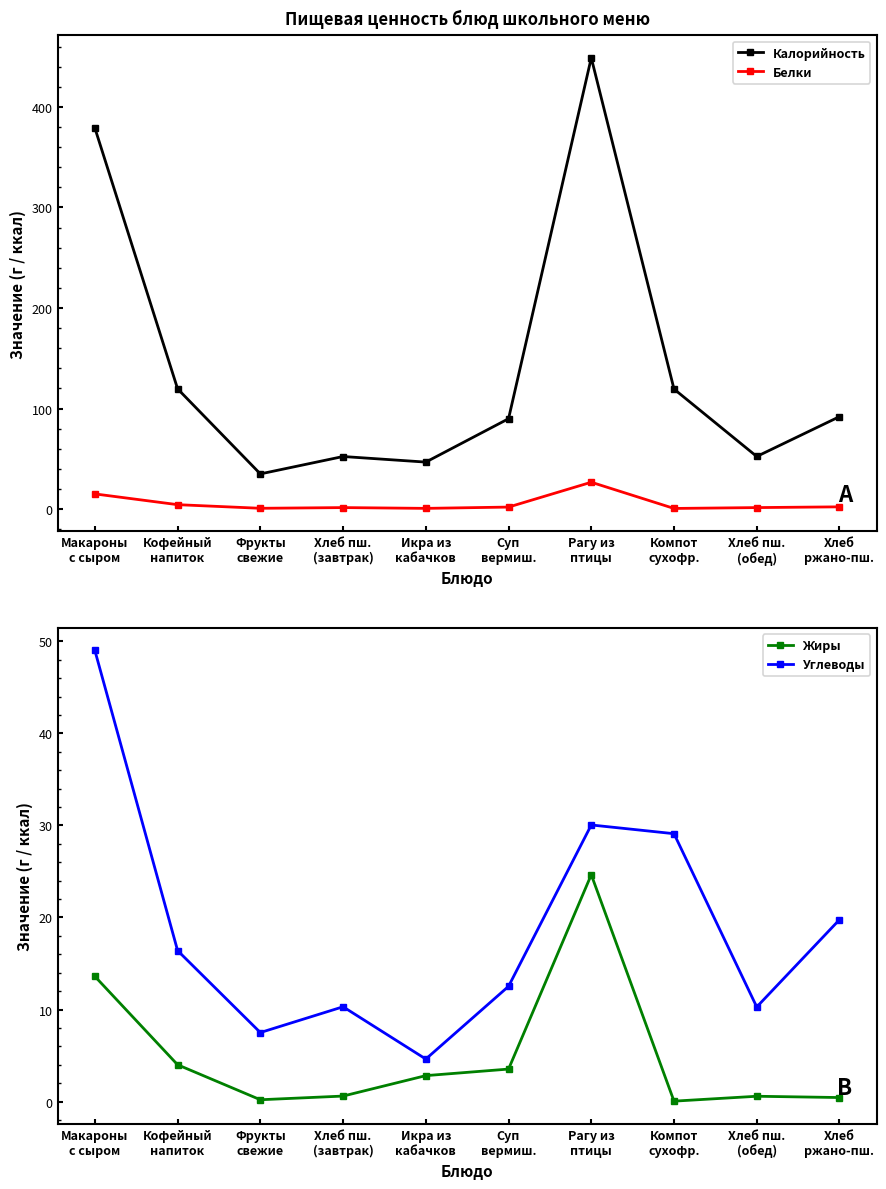

Which has a higher value, Икра из
кабачков or Фрукты
свежие?

Икра из
кабачков